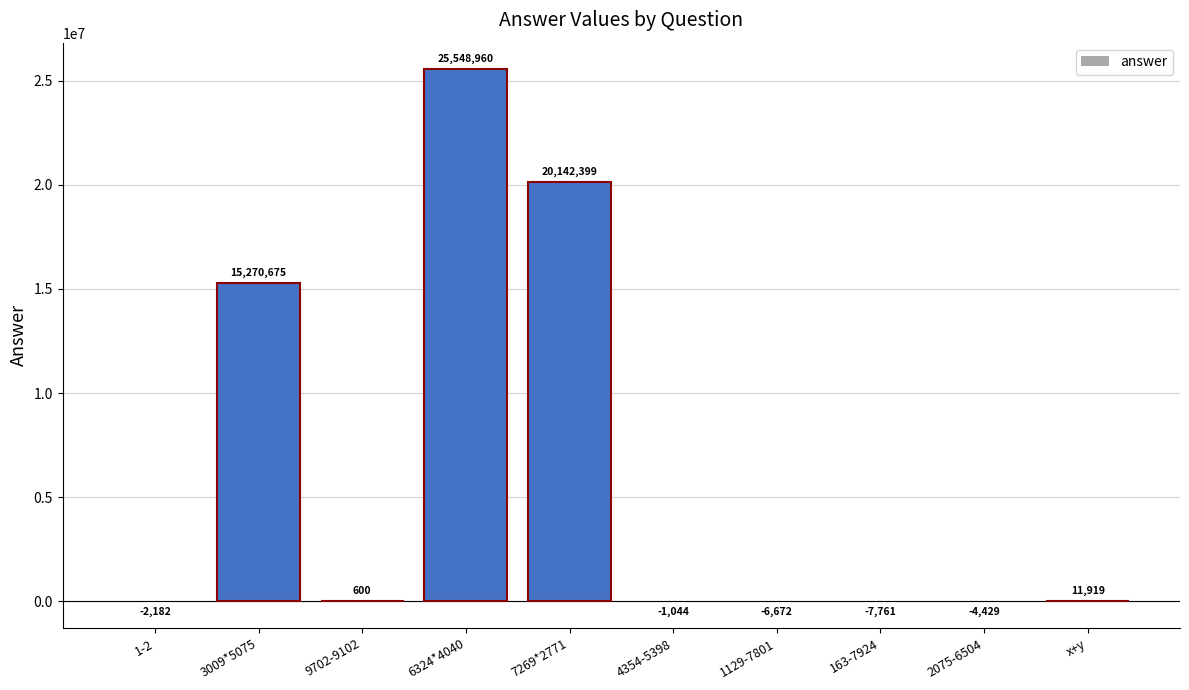

Are the bars horizontal?

No